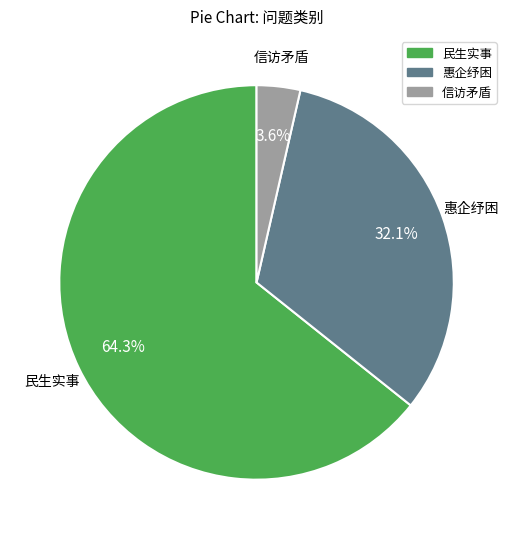

Which has a higher value, 民生实事 or 惠企纾困?

民生实事